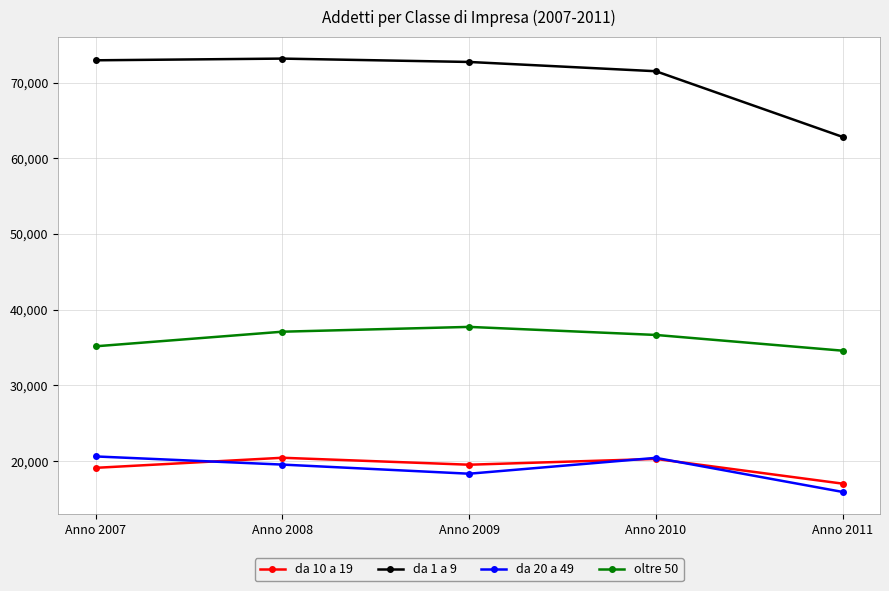

True or false: oltre 50 and da 1 a 9 cross at least once.

False